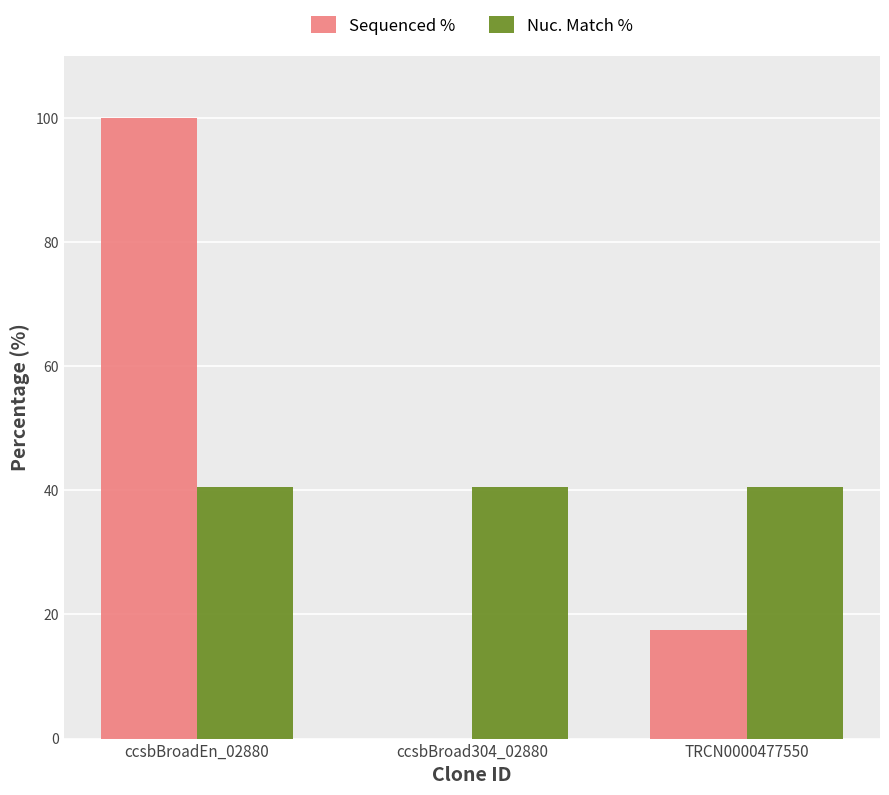

The Nuc. Match % series shows 56.7 at TRCN0000477550. True or false?

False